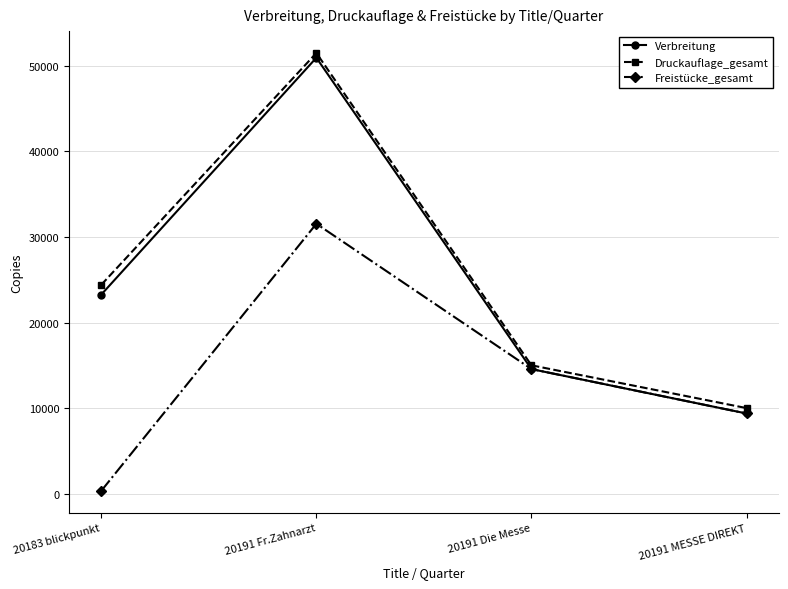

What is the spread (max minus min) of values at 20191 Die Messe?

441